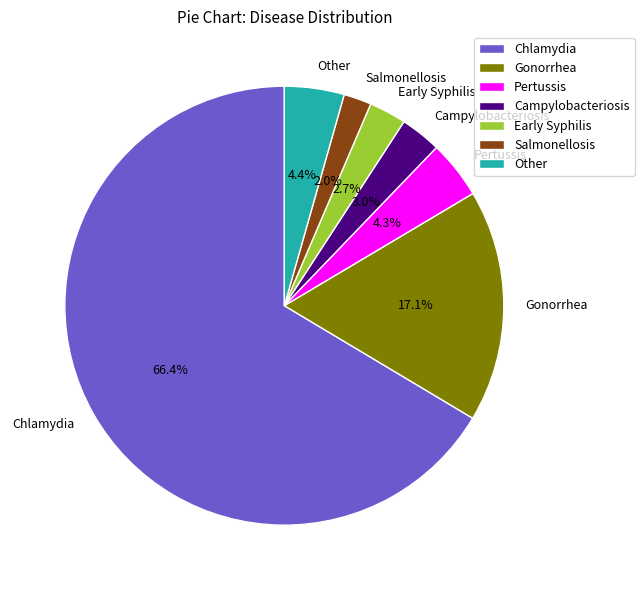

To the nearest percent, what is the difference between the largest and smallest slice percentages?

64%